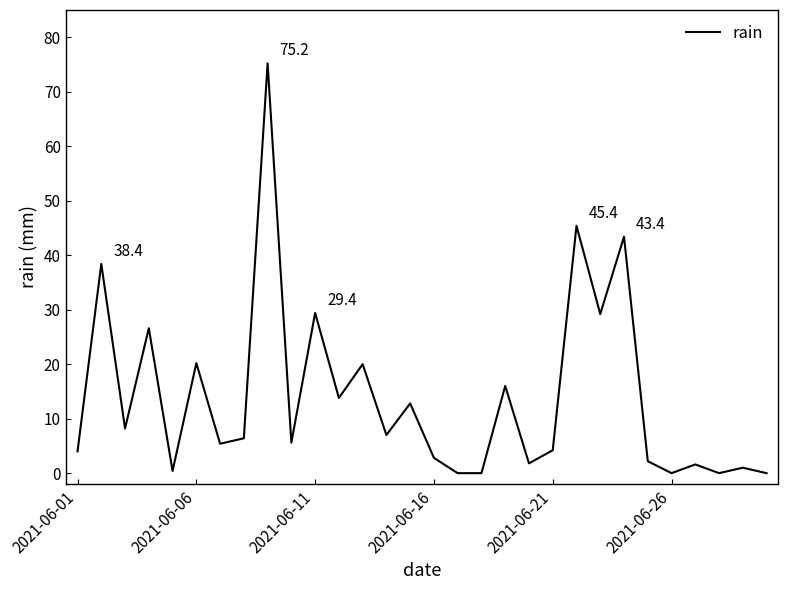

What is the greatest value displayed?

75.2